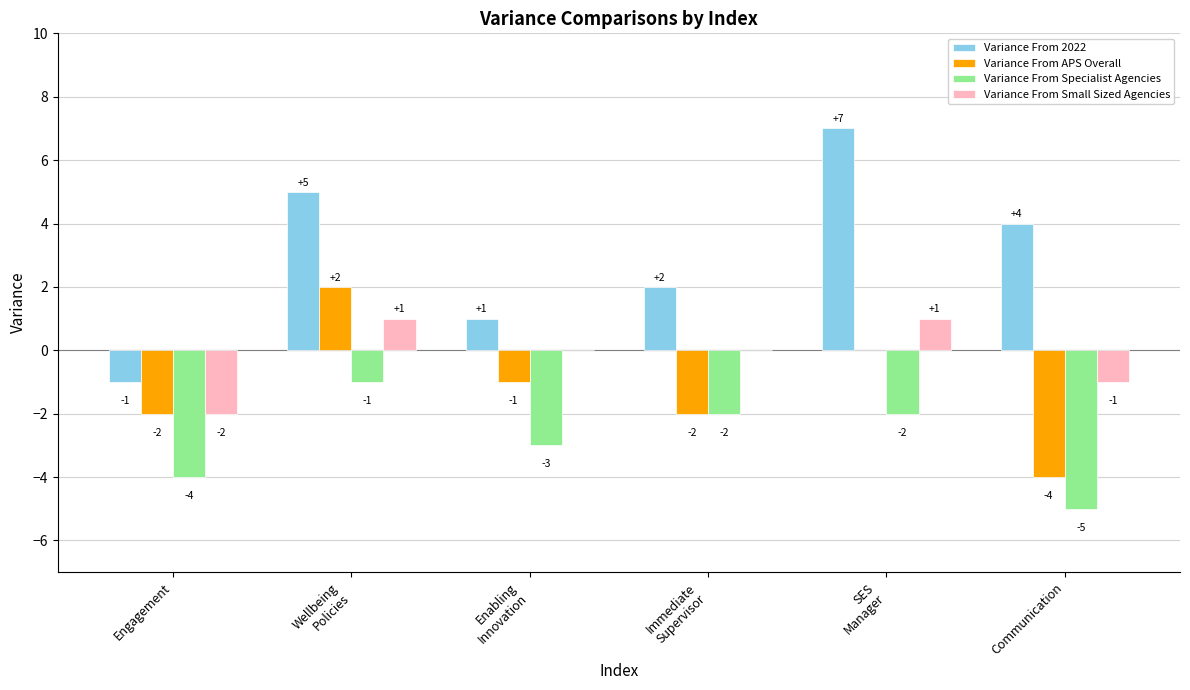

How many values in the Variance From Specialist Agencies series exceed -2?

1